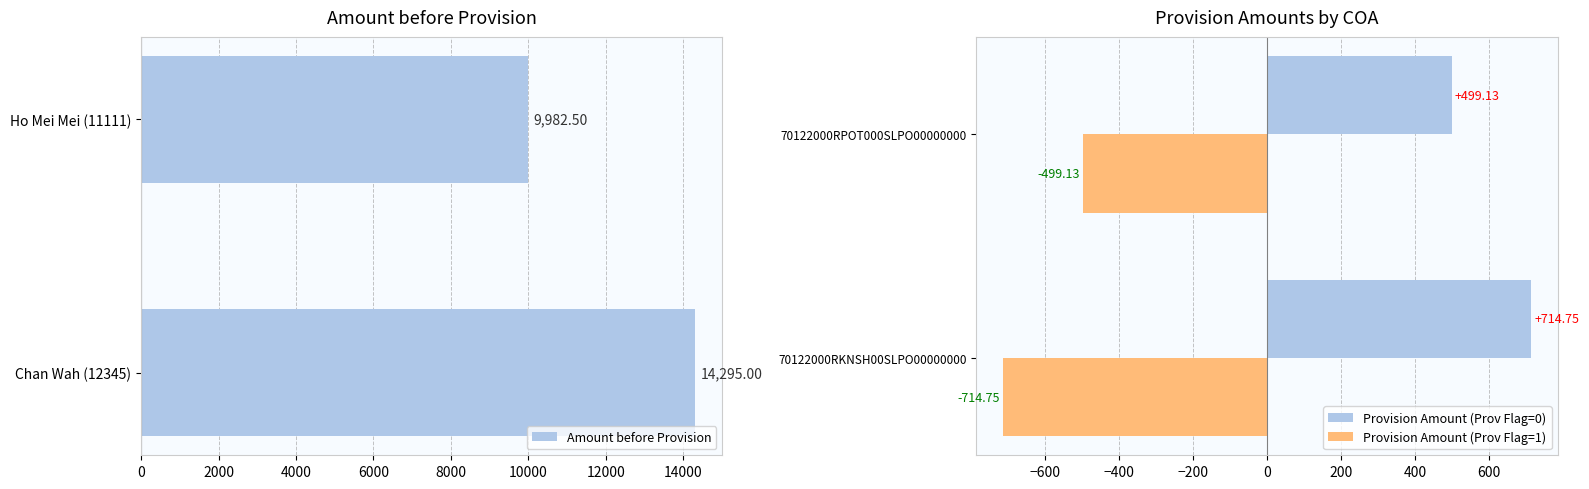

Which series has the widest spread of values?

Amount before Provision